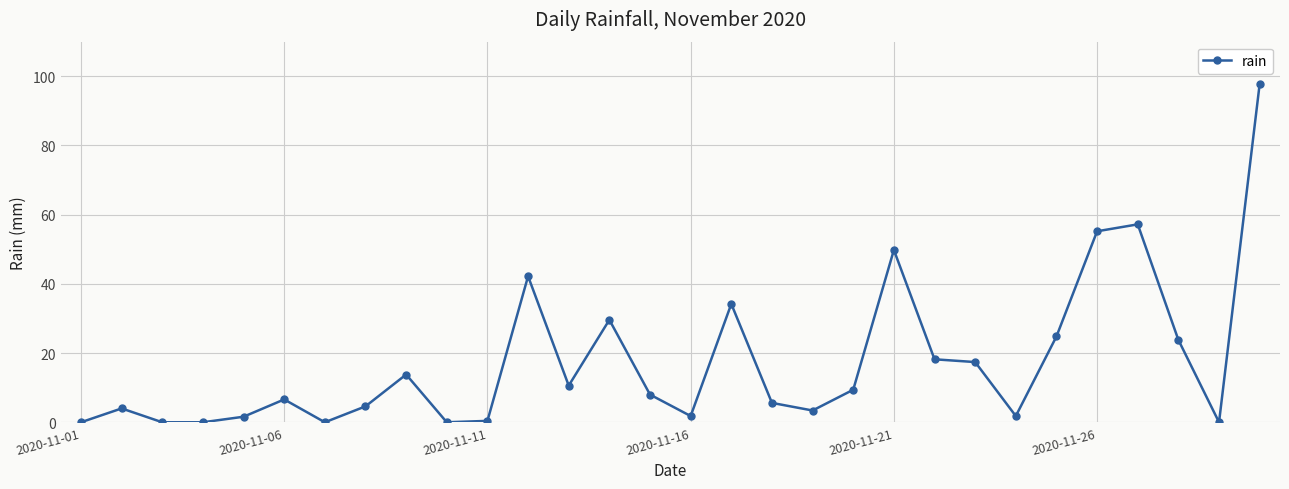

What is the difference between the maximum and minimum values?

97.8